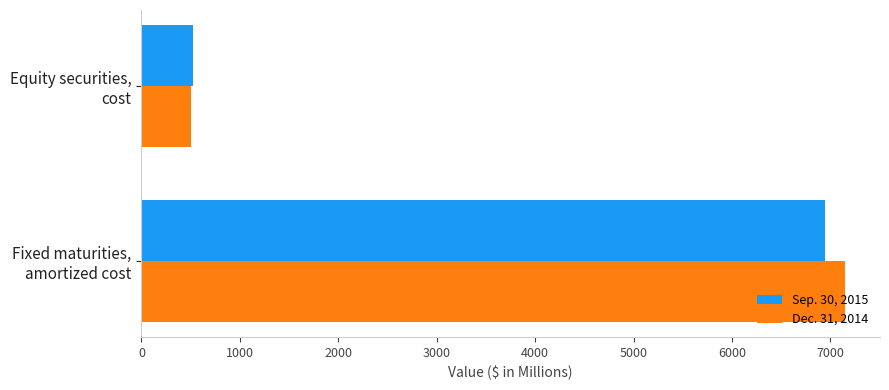

What is the minimum value shown in the chart?

506.6